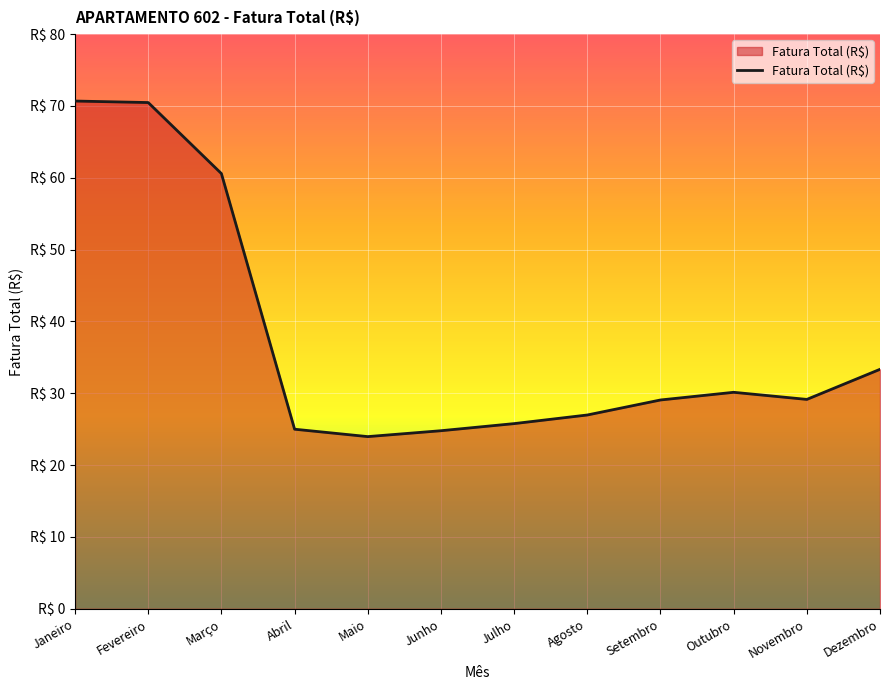

Does the chart display data point markers on the line(s)?

No